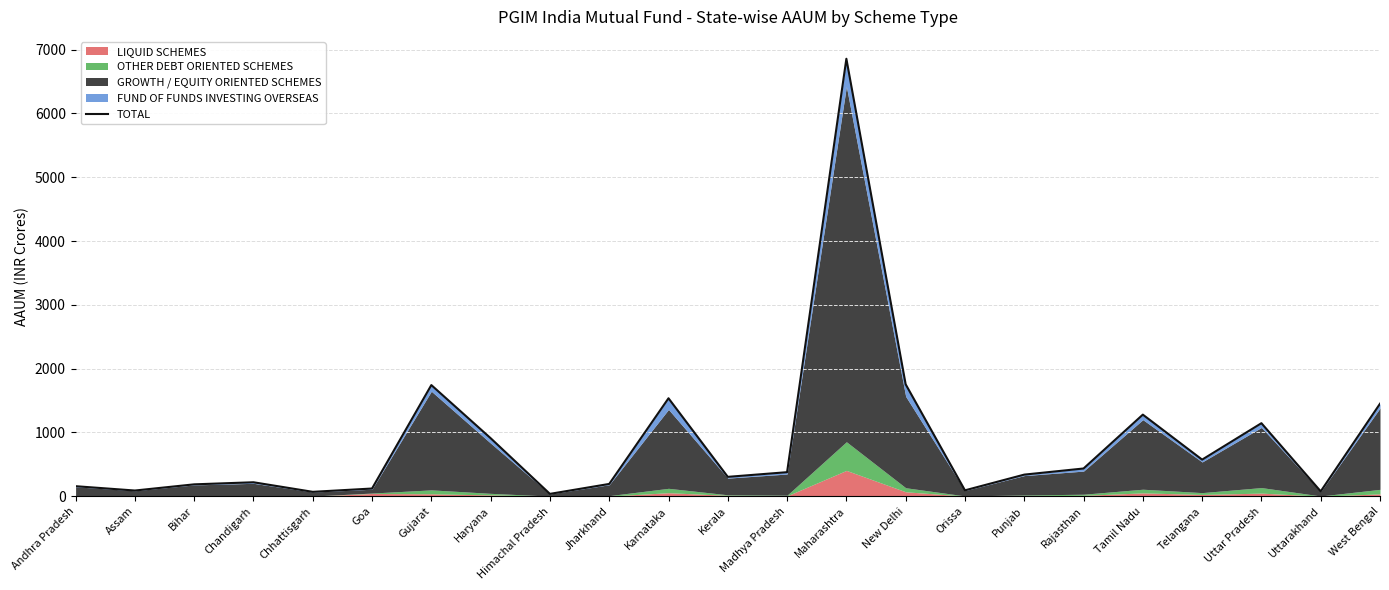

Which category has the lowest value across all series?

Himachal Pradesh